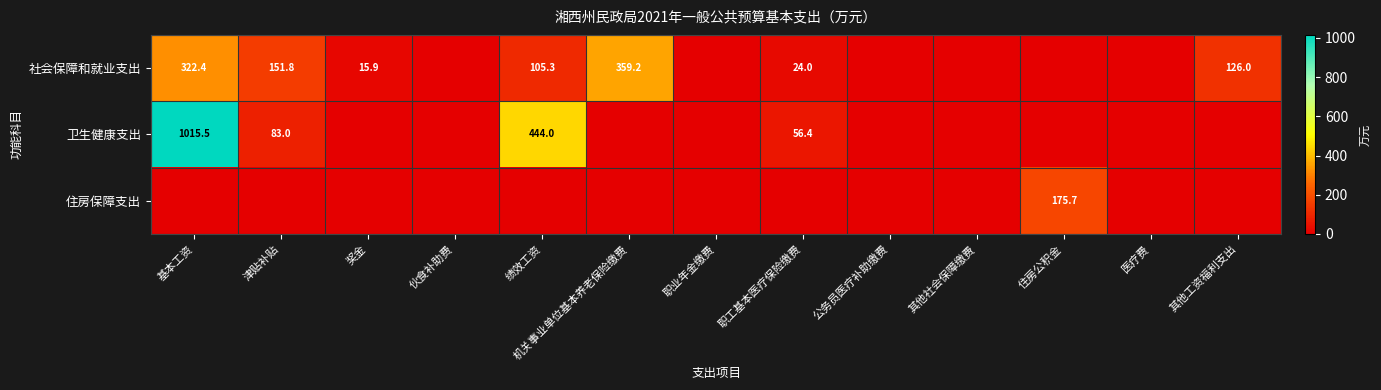

Is it true that 卫生健康支出 equals 444.0 at 绩效工资?

True